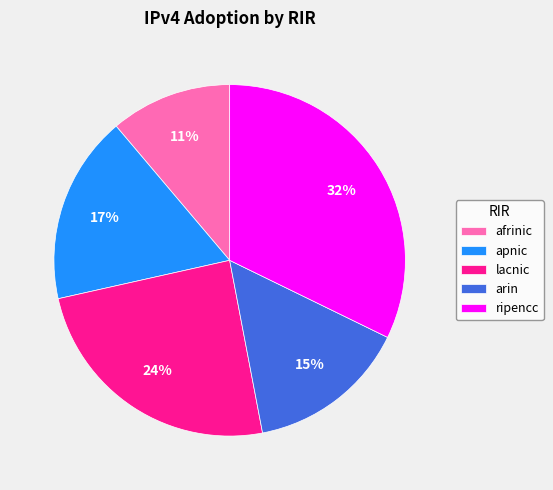

Is the sum of afrinic and lacnic greater than half?

No